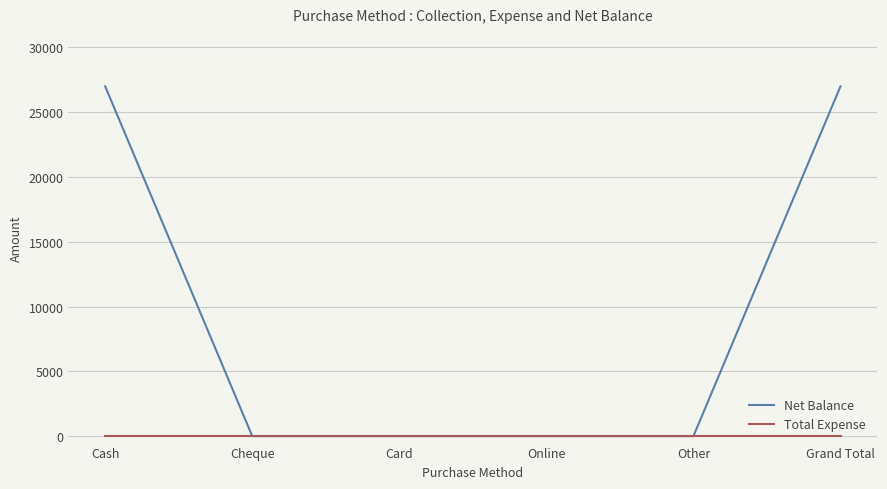

List the series in order of their peak value, highest first.

Net Balance, Total Expense